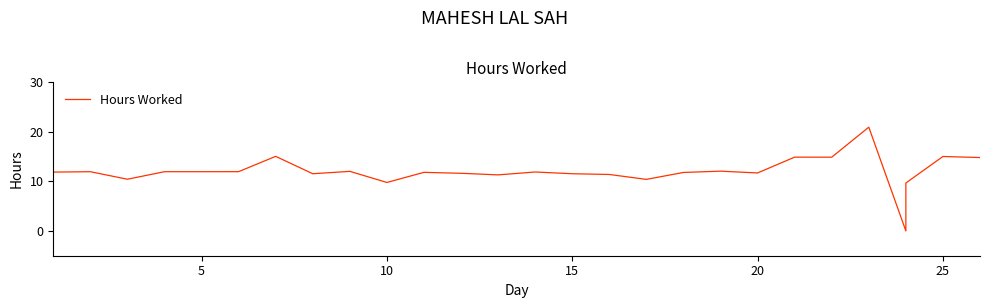

What is the difference between the maximum and second lowest values?

11.3